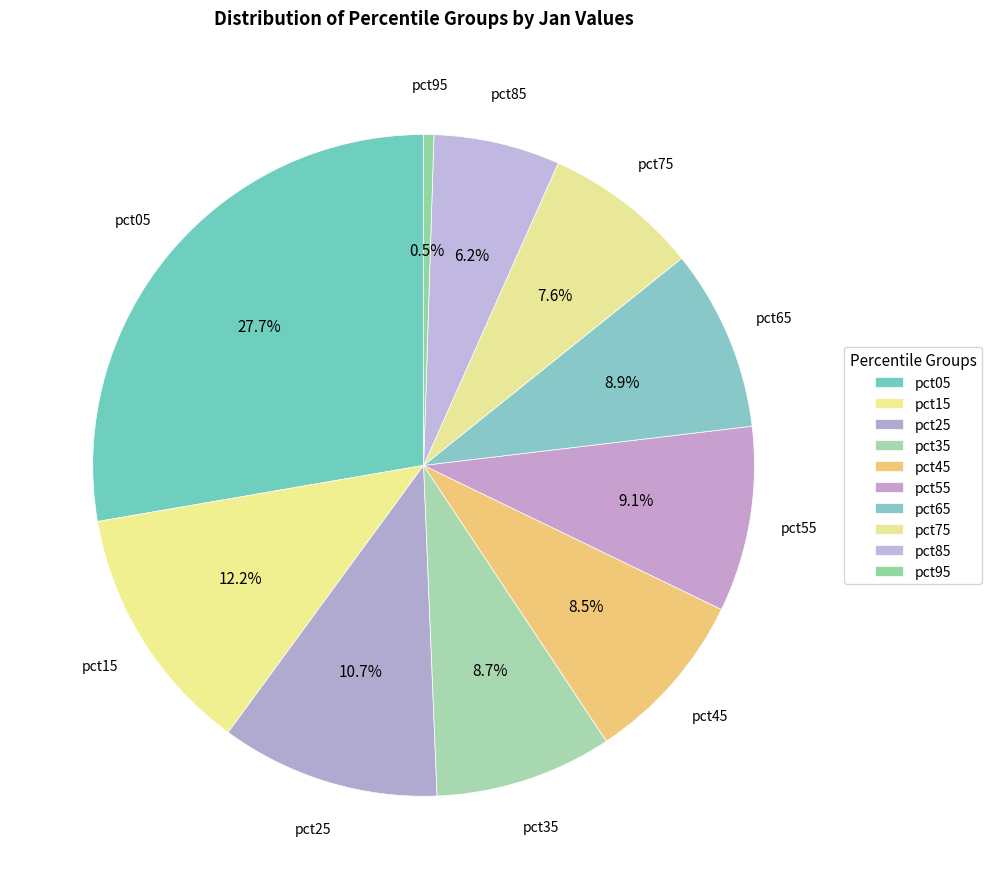

How many segments does this pie chart have?

10